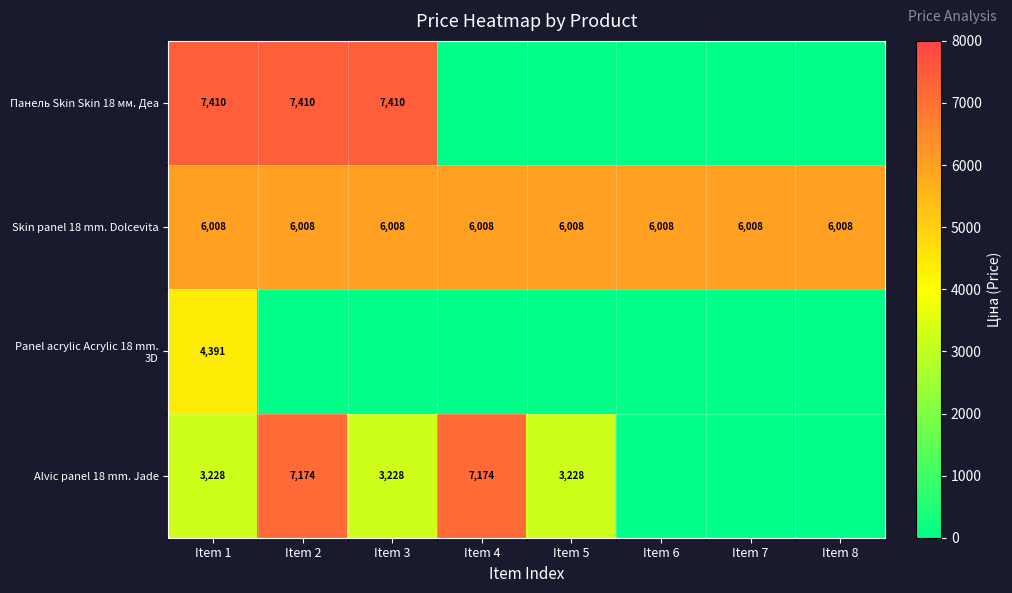

The Панель Skin Skin 18 мм. Деа series shows 4259 at Item 1. True or false?

False